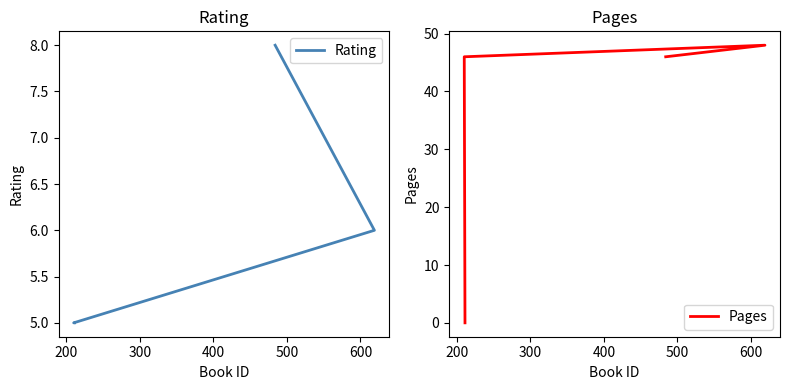

List the series in order of their overall mean, lowest first.

Rating, Pages